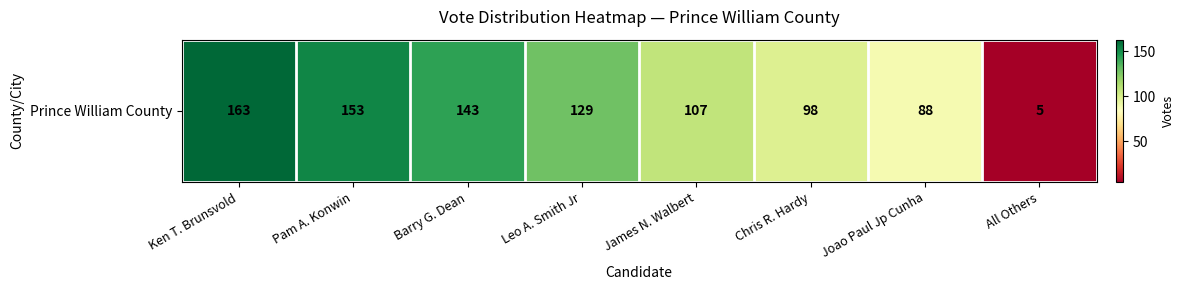

At which label does the data first exceed 129?

Ken T. Brunsvold